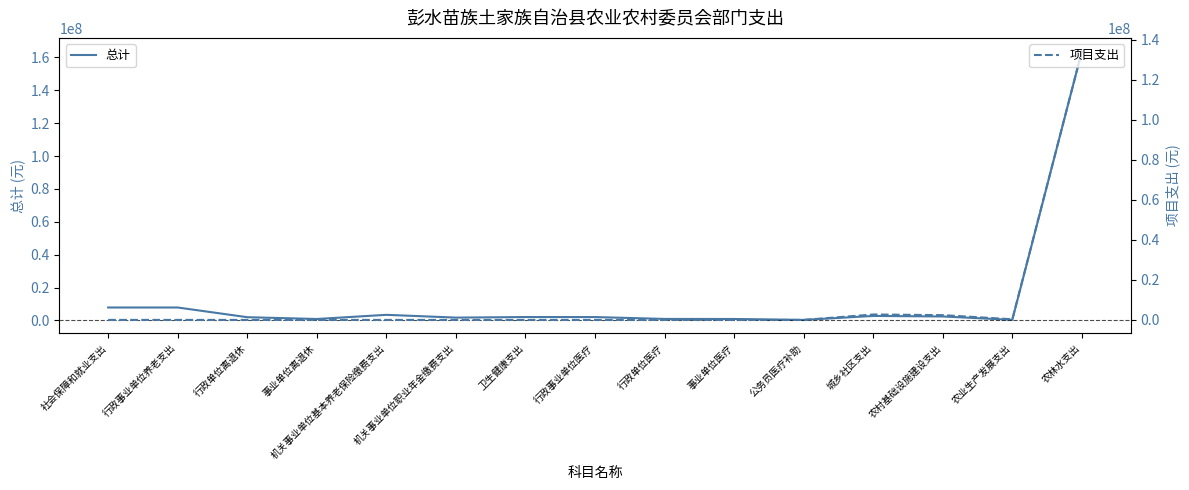

What is the label of the 14th point from the left?

农业生产发展支出